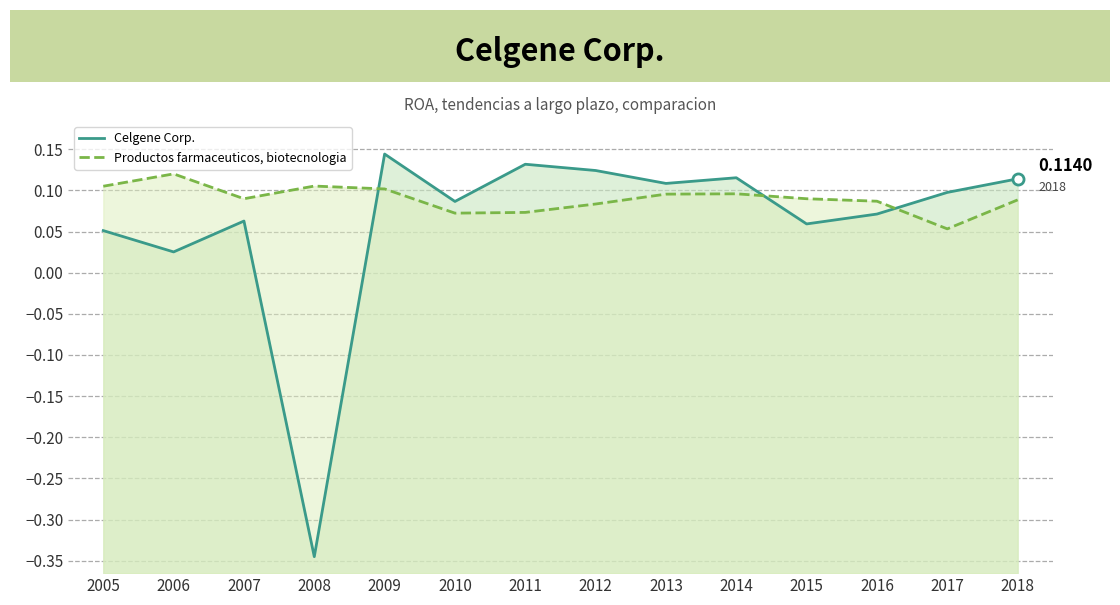

True or false: Productos farmaceuticos, biotecnologia and Celgene Corp. cross at least once.

True